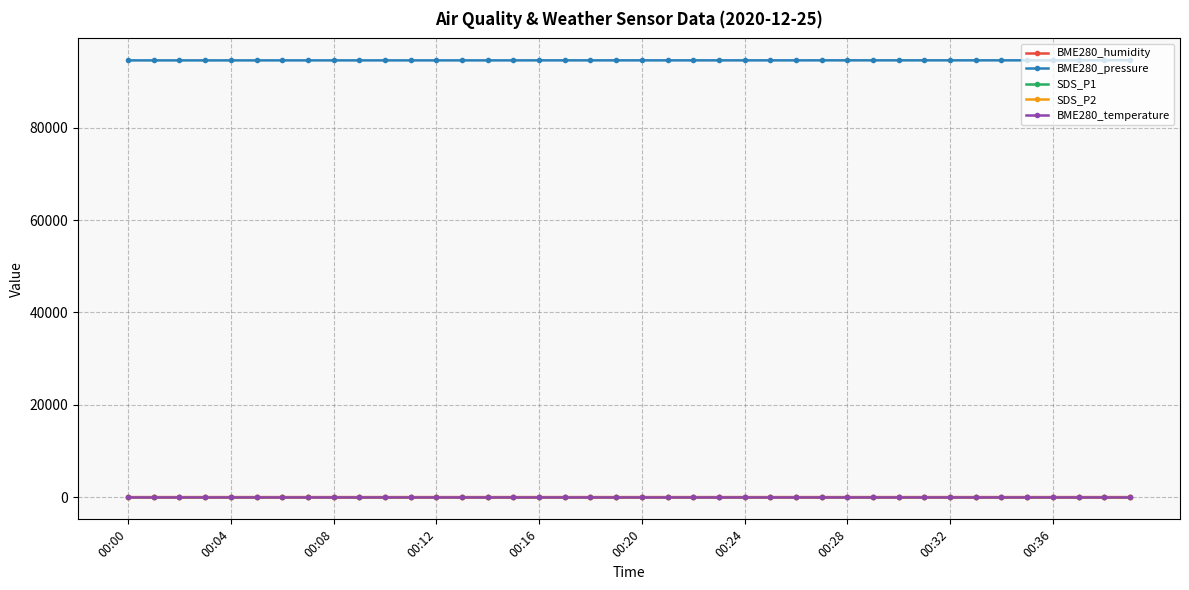

Which series has the largest total across all categories?

BME280_pressure